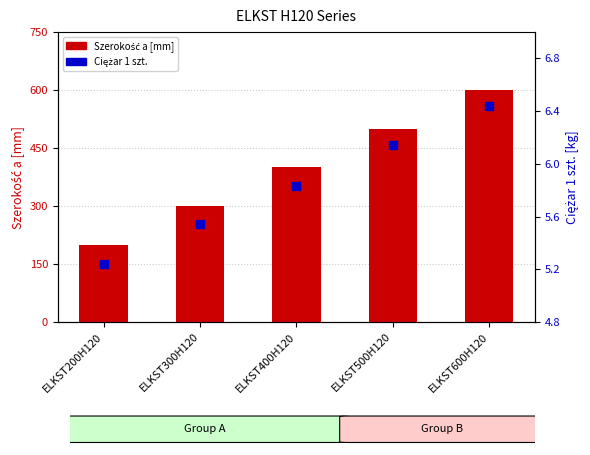

At which category is the sum across all series the highest?

ELKST600H120